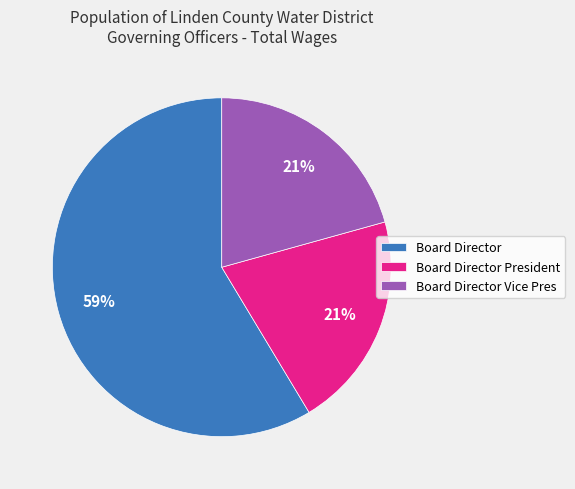

What is the largest slice in the pie chart?

Board Director